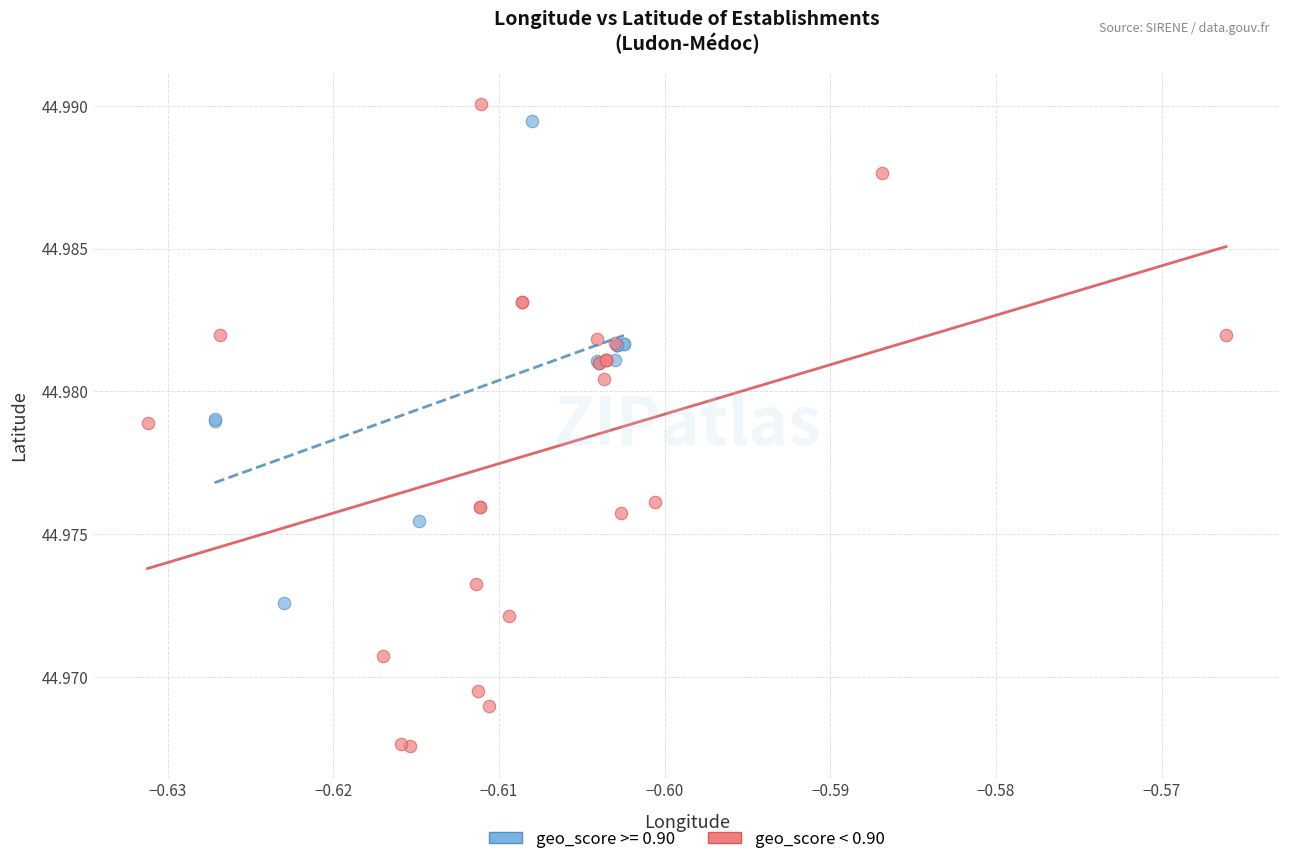

Which series contains the lowest Y value?

geo_score < 0.90